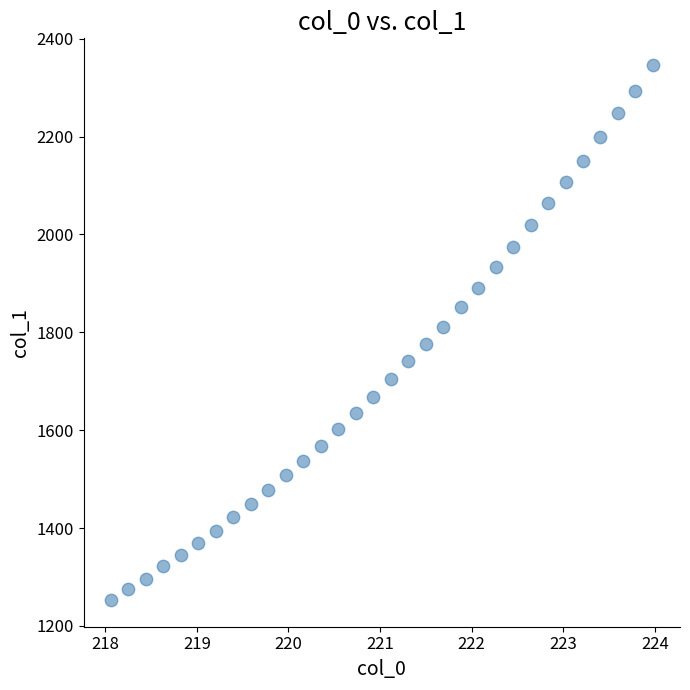

What is the range of Y values (max minus min)?

1093.0